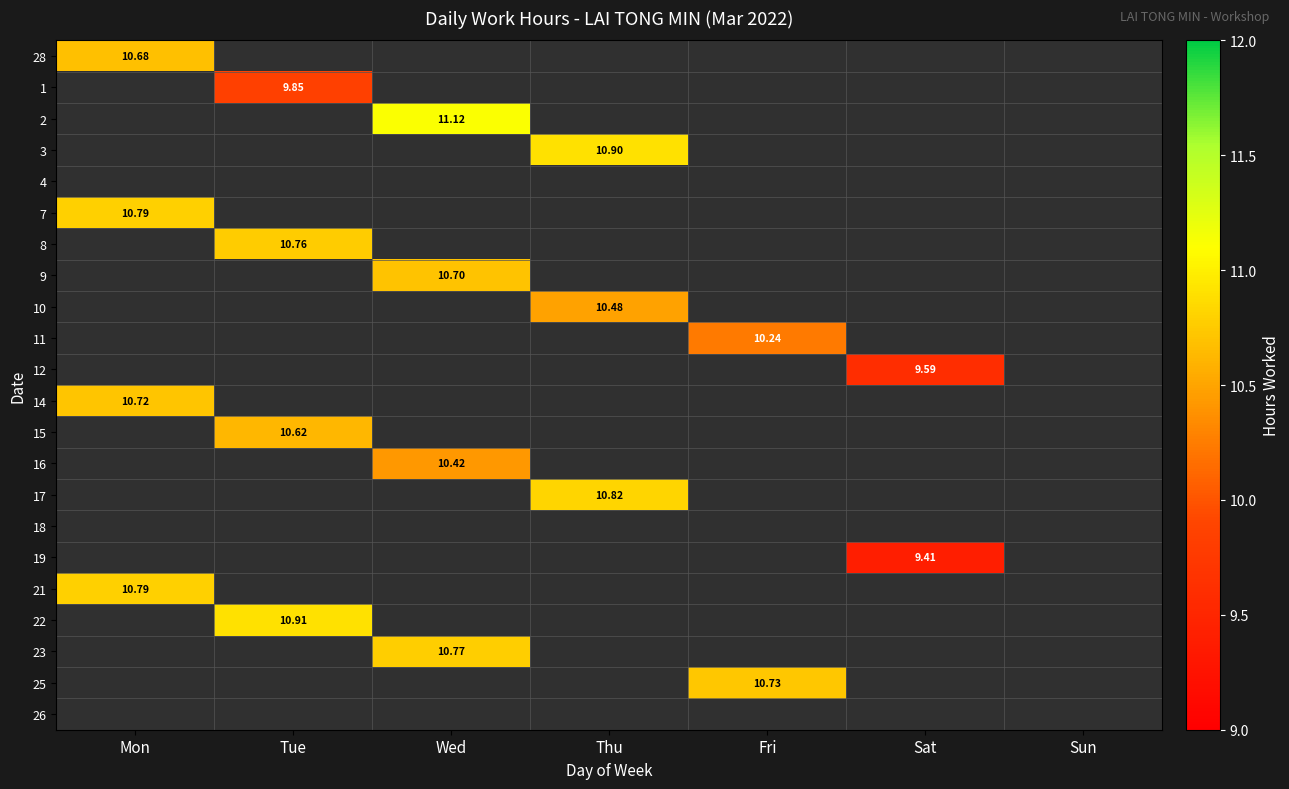

True or false: 17 has a value of 10.8 at Thu.

True